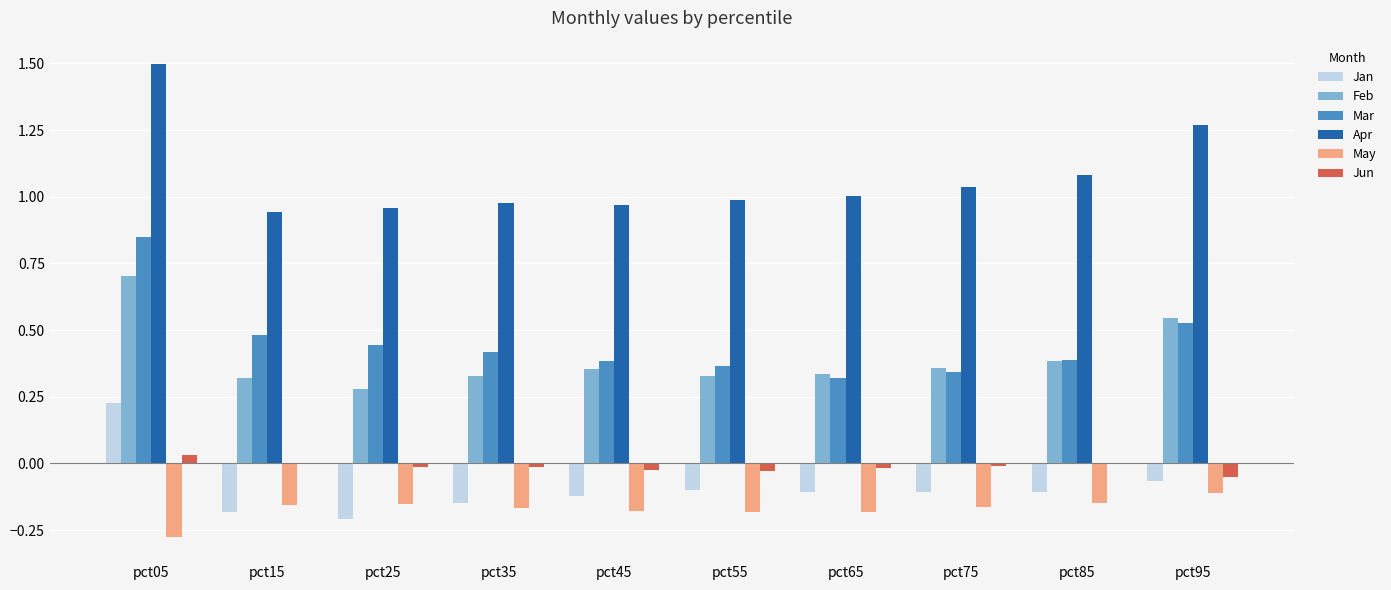

What is the maximum value shown in the chart?

1.5